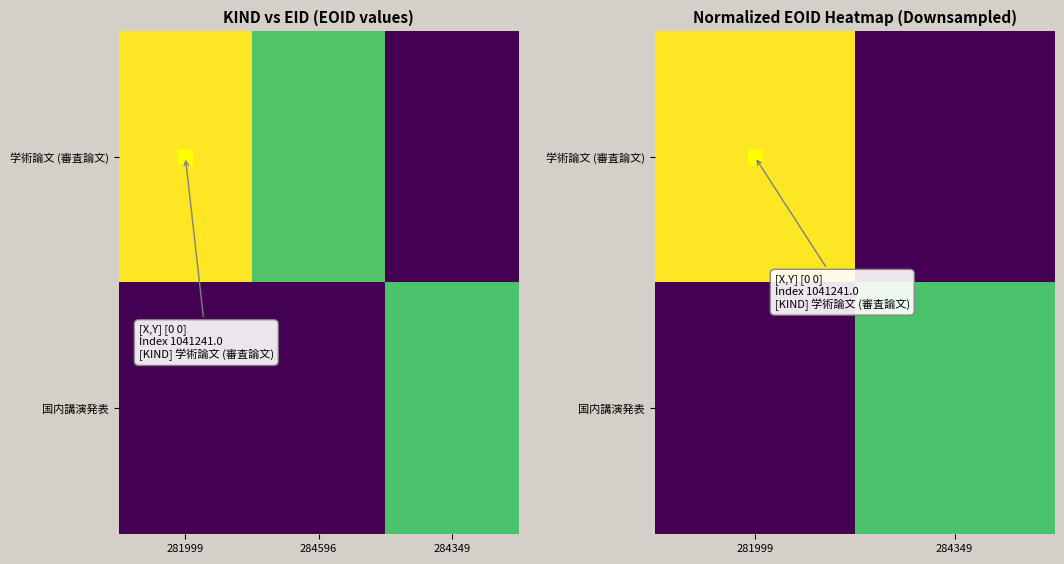

Which series has the largest total across all categories?

学術論文 (審査論文)